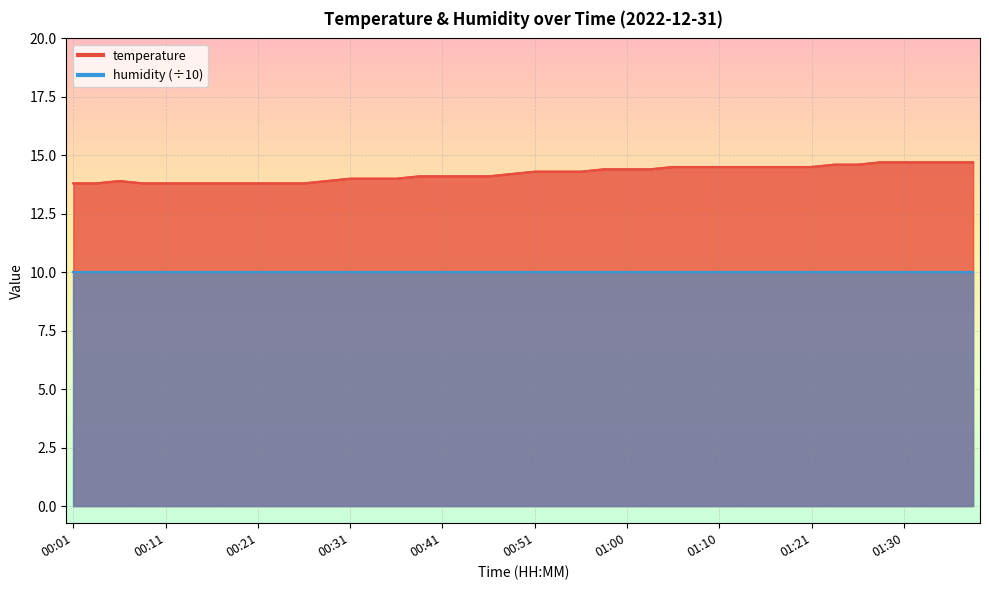

How many interior local peaks (higher than both neighbors) does the data have?

1